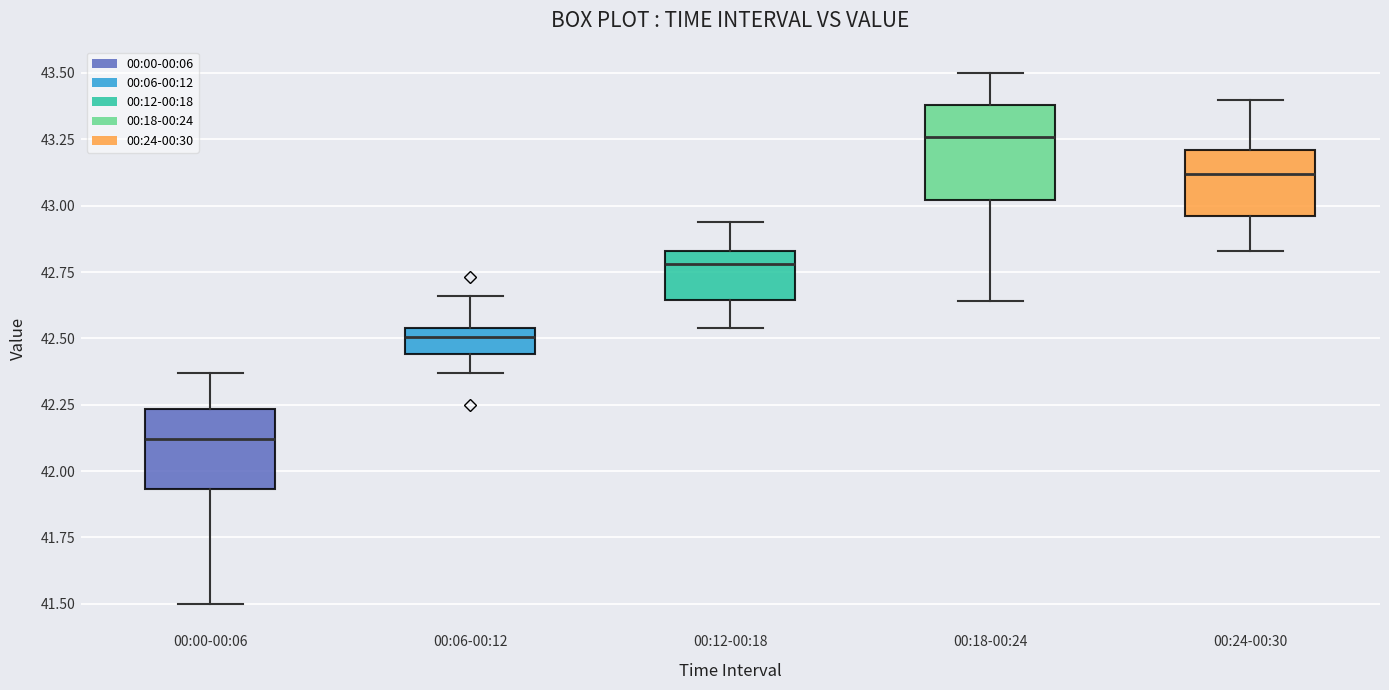

Reading left to right, read every box against the y-axis: the position of its median line, the range the box covers, and the ends of its whiskers. The values are not printed on the chart, so give them approximately, as read against the axis.

00:00-00:06: median 42.10, box 41.95 to 42.25, whiskers 41.50 to 42.35
00:06-00:12: median 42.50, box 42.45 to 42.55, whiskers 42.35 to 42.65
00:12-00:18: median 42.80, box 42.65 to 42.85, whiskers 42.55 to 42.95
00:18-00:24: median 43.25, box 43.00 to 43.40, whiskers 42.65 to 43.50
00:24-00:30: median 43.10, box 42.95 to 43.20, whiskers 42.85 to 43.40